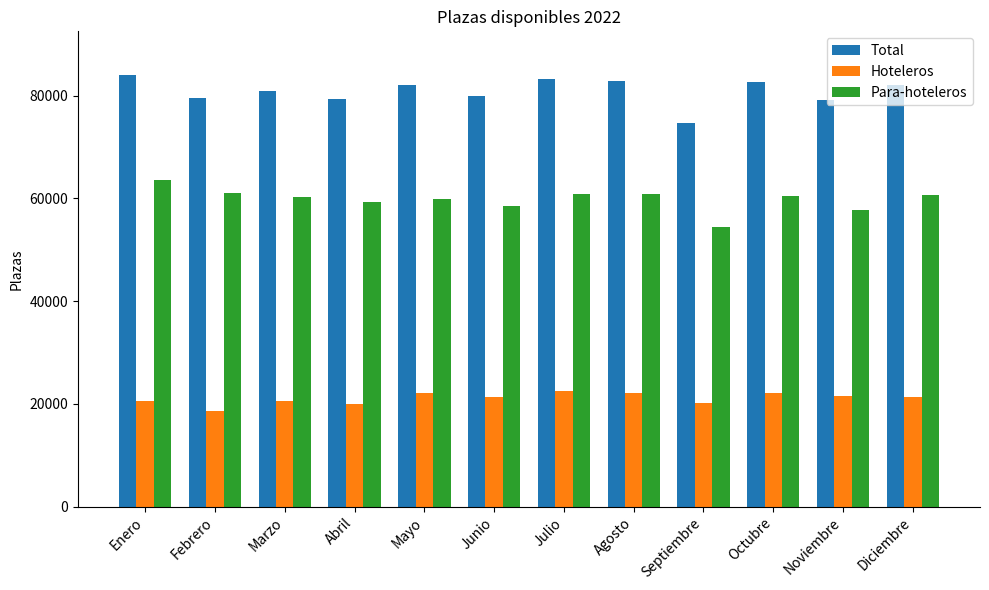

What is the minimum value for Hoteleros?

18620